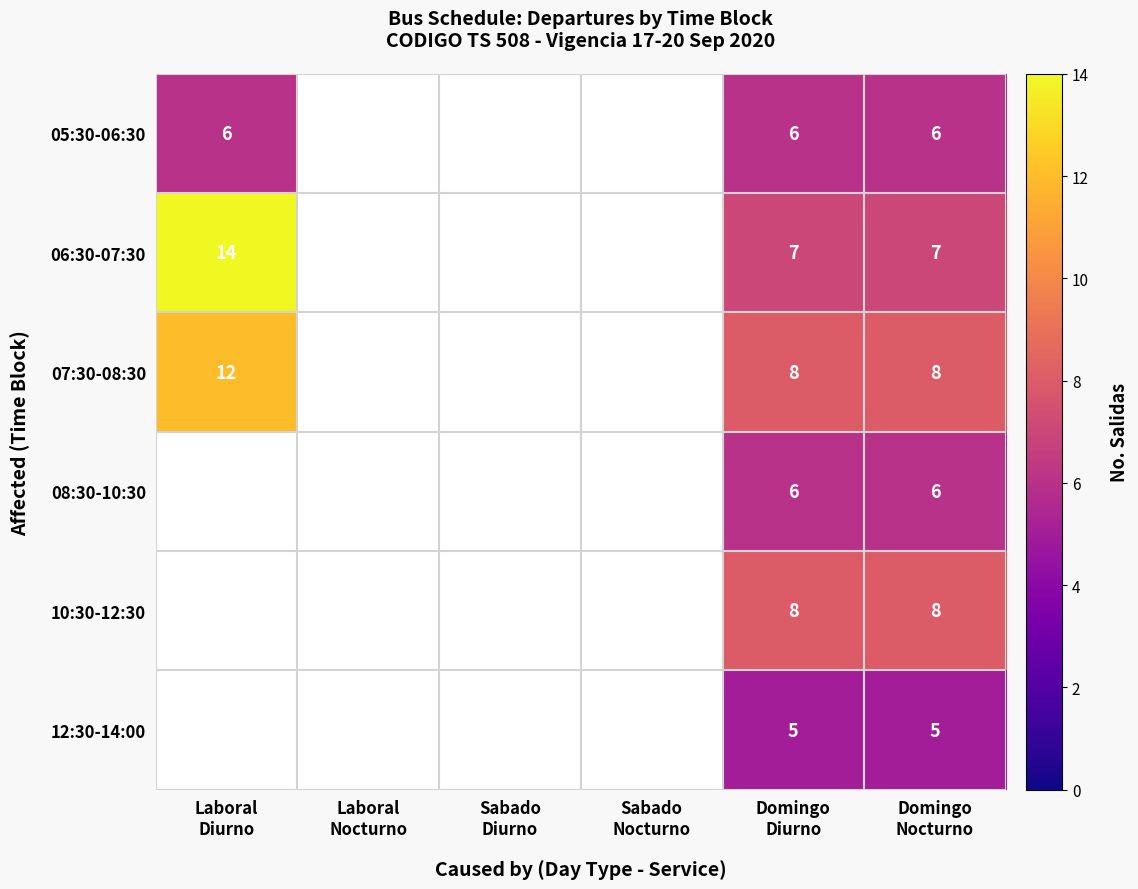

What value does the 06:30-07:30 series have at Domingo Diurno?

7.0